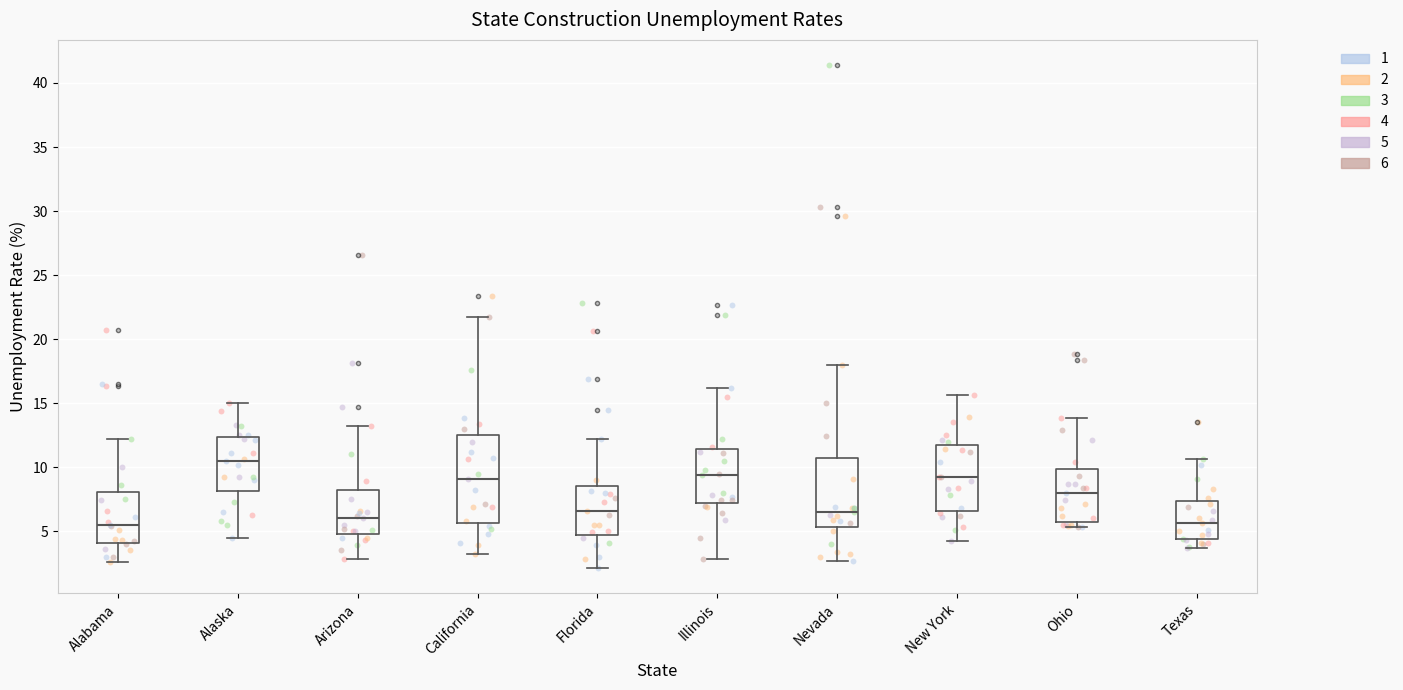

Reading left to right, read every box against the y-axis: the position of its median line, the range the box covers, and the ends of its whiskers. The values are not printed on the chart, so give them approximately, as read against the axis.

Alabama: median 5.5, box 4.0 to 8.0, whiskers 2.5 to 12.0
Alaska: median 10.5, box 8.0 to 12.5, whiskers 4.5 to 15.0
Arizona: median 6.0, box 5.0 to 8.0, whiskers 3.0 to 13.0
California: median 9.0, box 5.5 to 12.5, whiskers 3.0 to 21.5
Florida: median 6.5, box 4.5 to 8.5, whiskers 2.0 to 12.0
Illinois: median 9.5, box 7.0 to 11.5, whiskers 3.0 to 16.0
Nevada: median 6.5, box 5.5 to 11.0, whiskers 2.5 to 18.0
New York: median 9.0, box 6.5 to 11.5, whiskers 4.0 to 15.5
Ohio: median 8.0, box 6.0 to 10.0, whiskers 5.5 to 14.0
Texas: median 5.5, box 4.5 to 7.5, whiskers 3.5 to 10.5